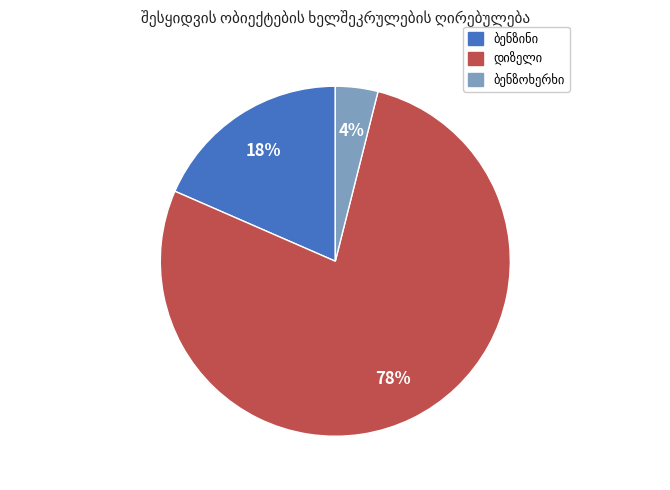

To the nearest percent, what is the difference between the largest and smallest slice percentages?

74%